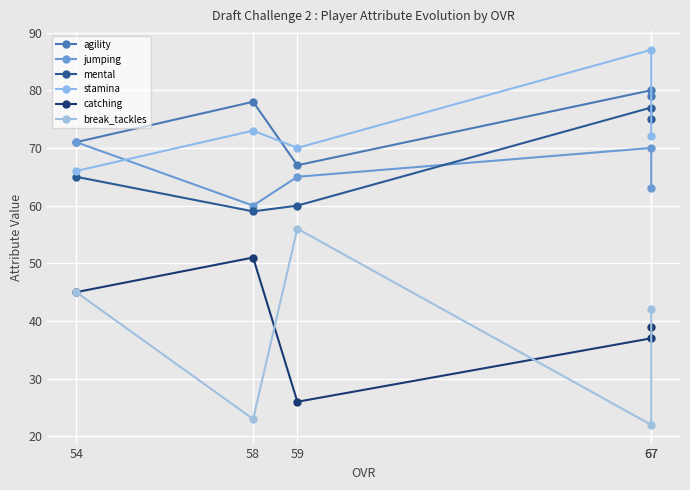

What is the difference between the maximum and minimum values in the agility series?

13